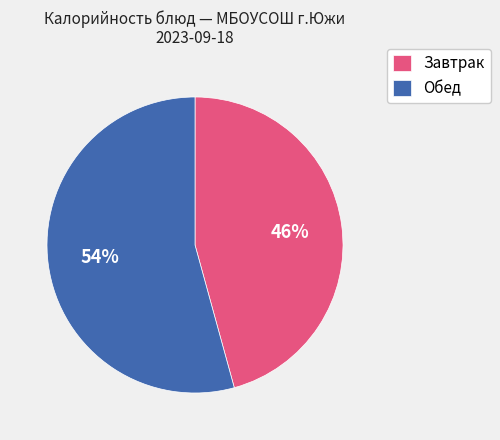

How many segments does this pie chart have?

2